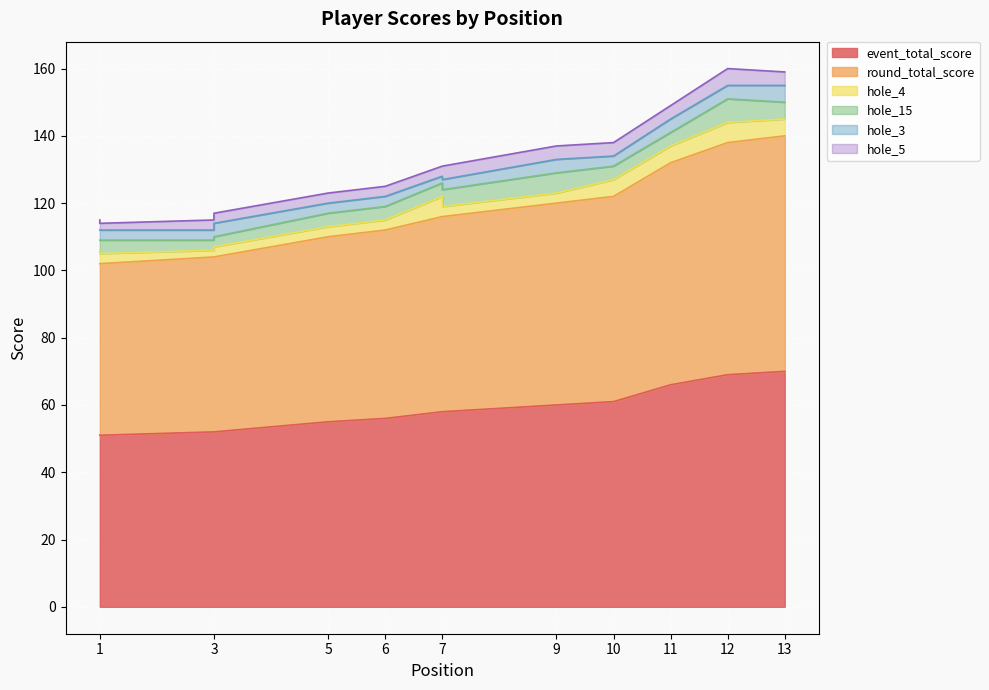

What is the value of the hole_4 point at the 13th from the left?

5